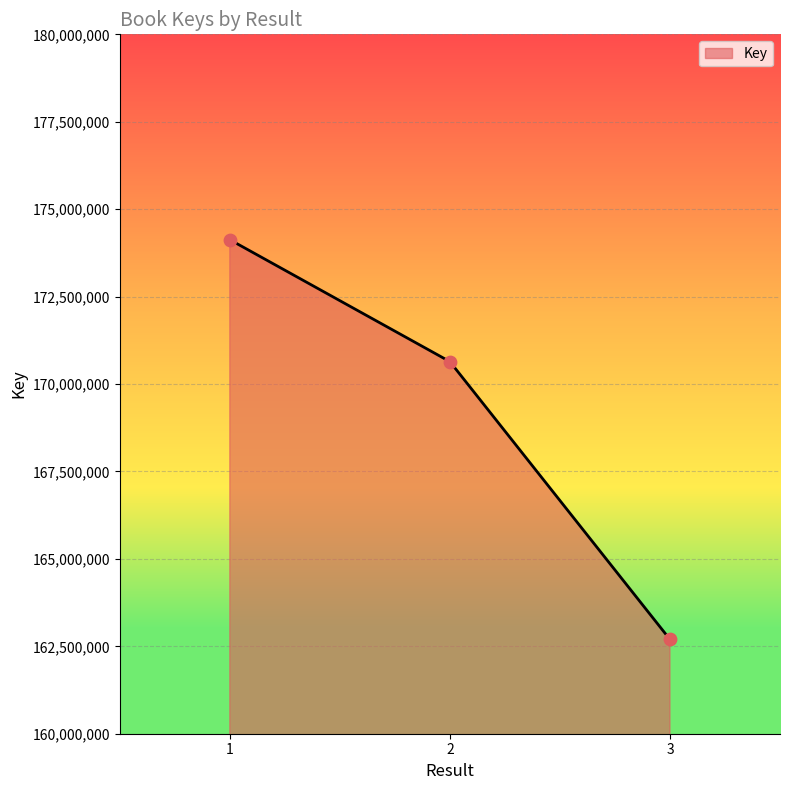

What is the change in value from 2 to 3?

-7944489